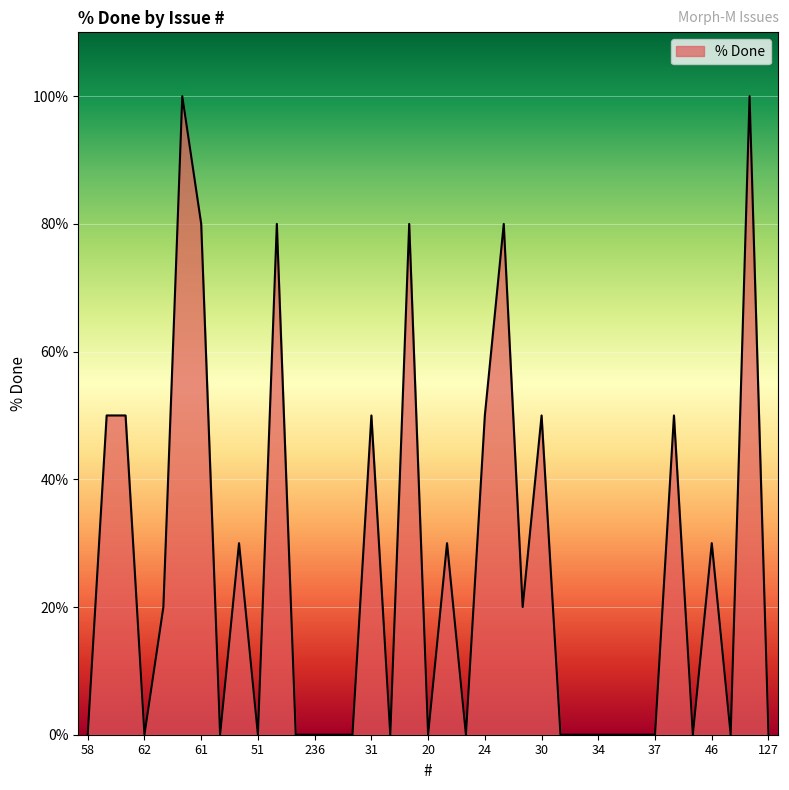

What is the maximum value shown in the chart?

100